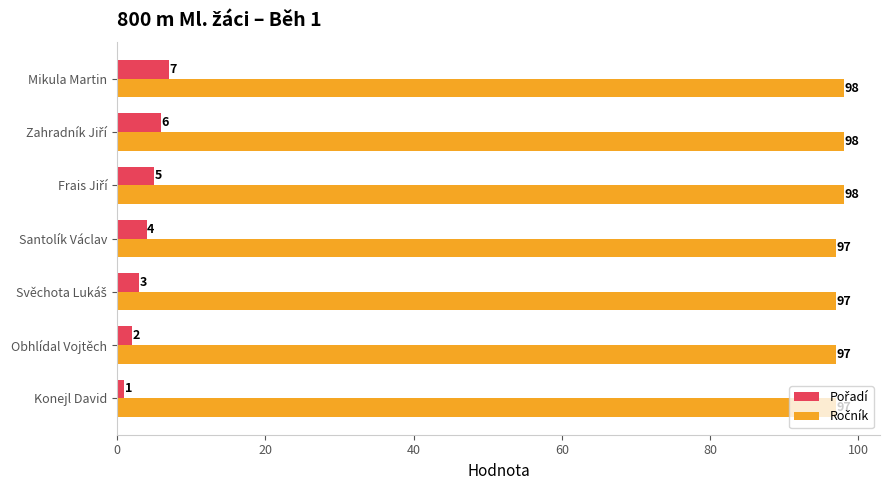

What is the greatest value displayed?

98